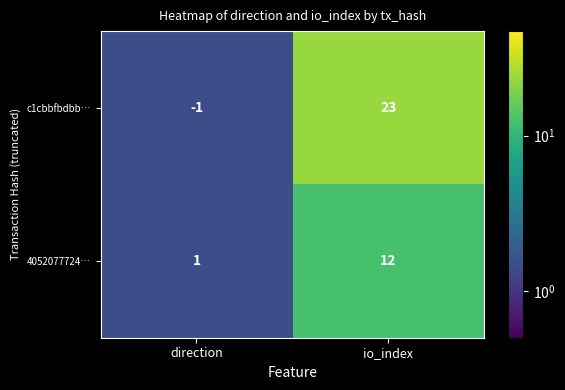

Where is 4052077724… nearest to the value 6?

direction